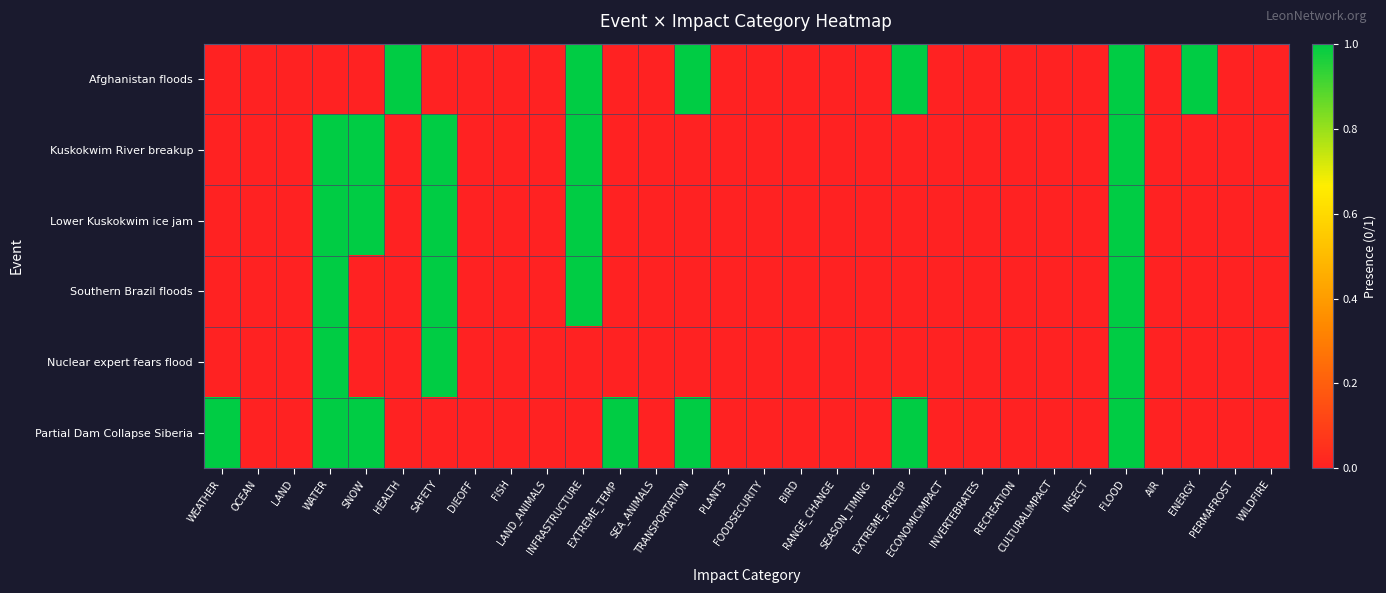

What is the difference between the highest and lowest values at INFRASTRUCTURE?

1